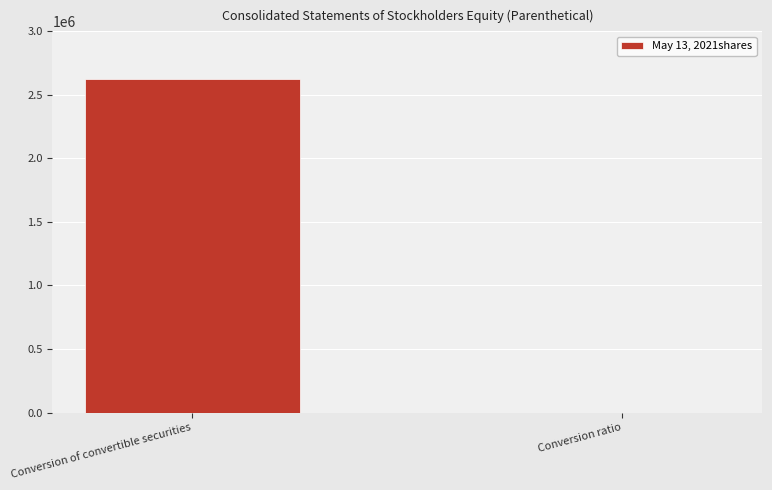

Read the value at Conversion ratio.

1